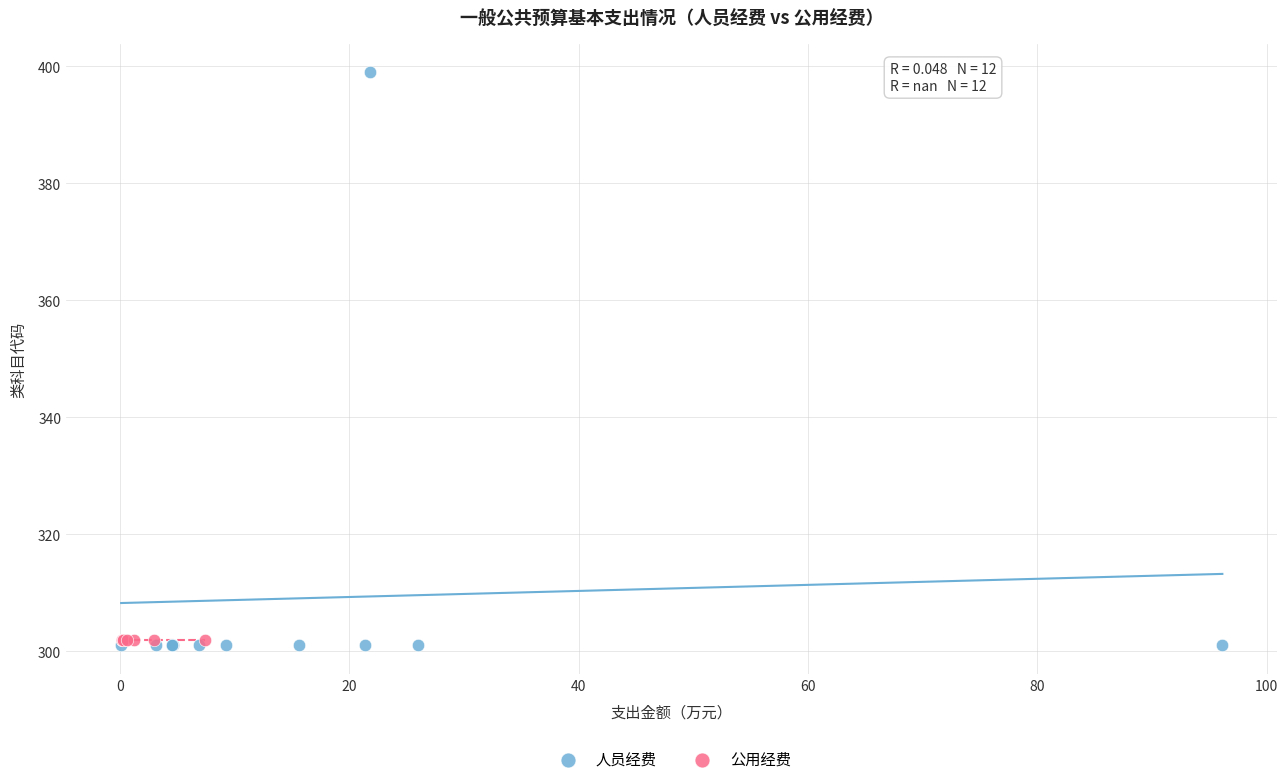

Which series reaches the maximum Y coordinate?

人员经费